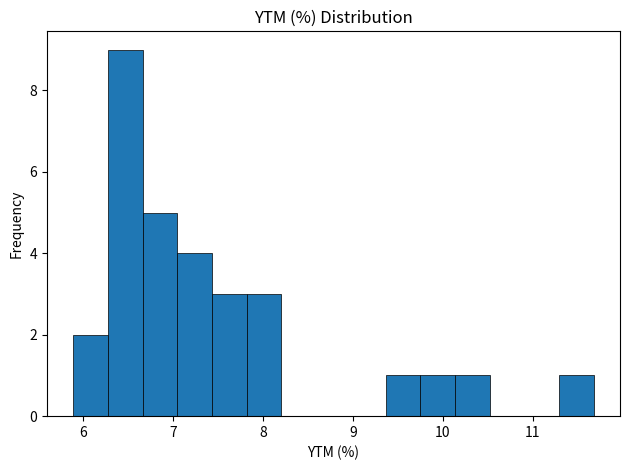

Read against the x-axis, roughly where is the centre of the tallest bar?

6.5